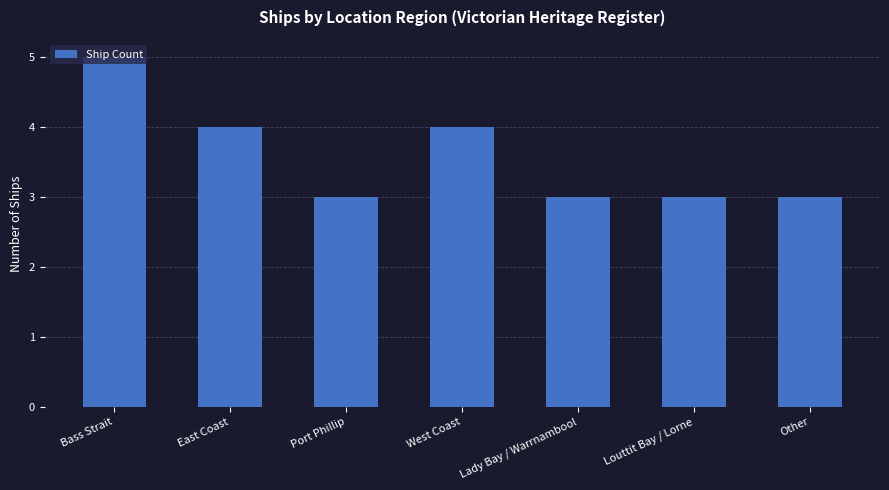

Are the bars horizontal?

No